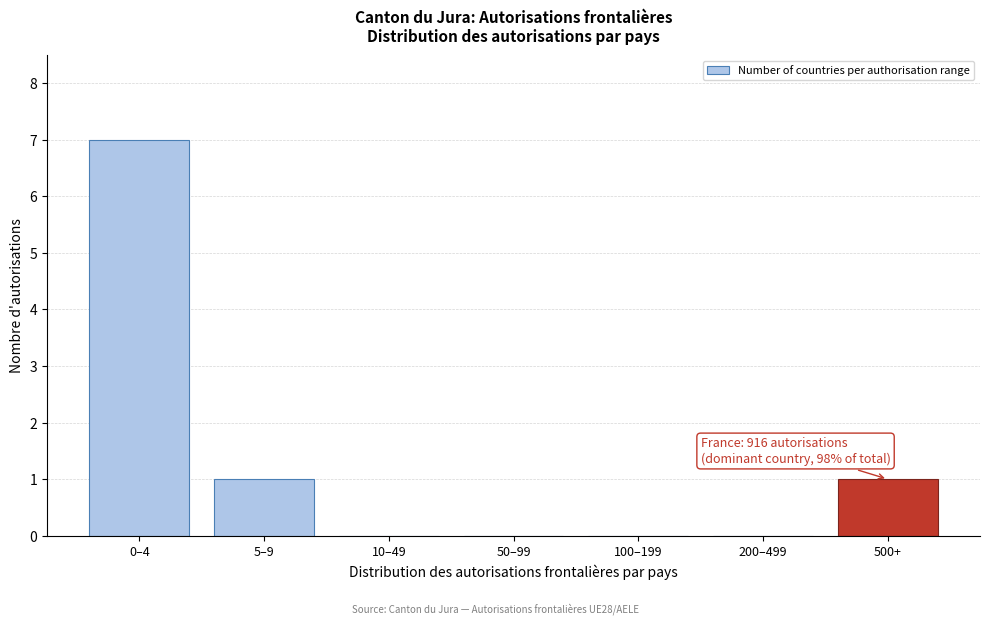

Reading left to right, transcribe all the data shown in this chart.

0–4=7	5–9=1	10–49=0	50–99=0	100–199=0	200–499=0	500+=1